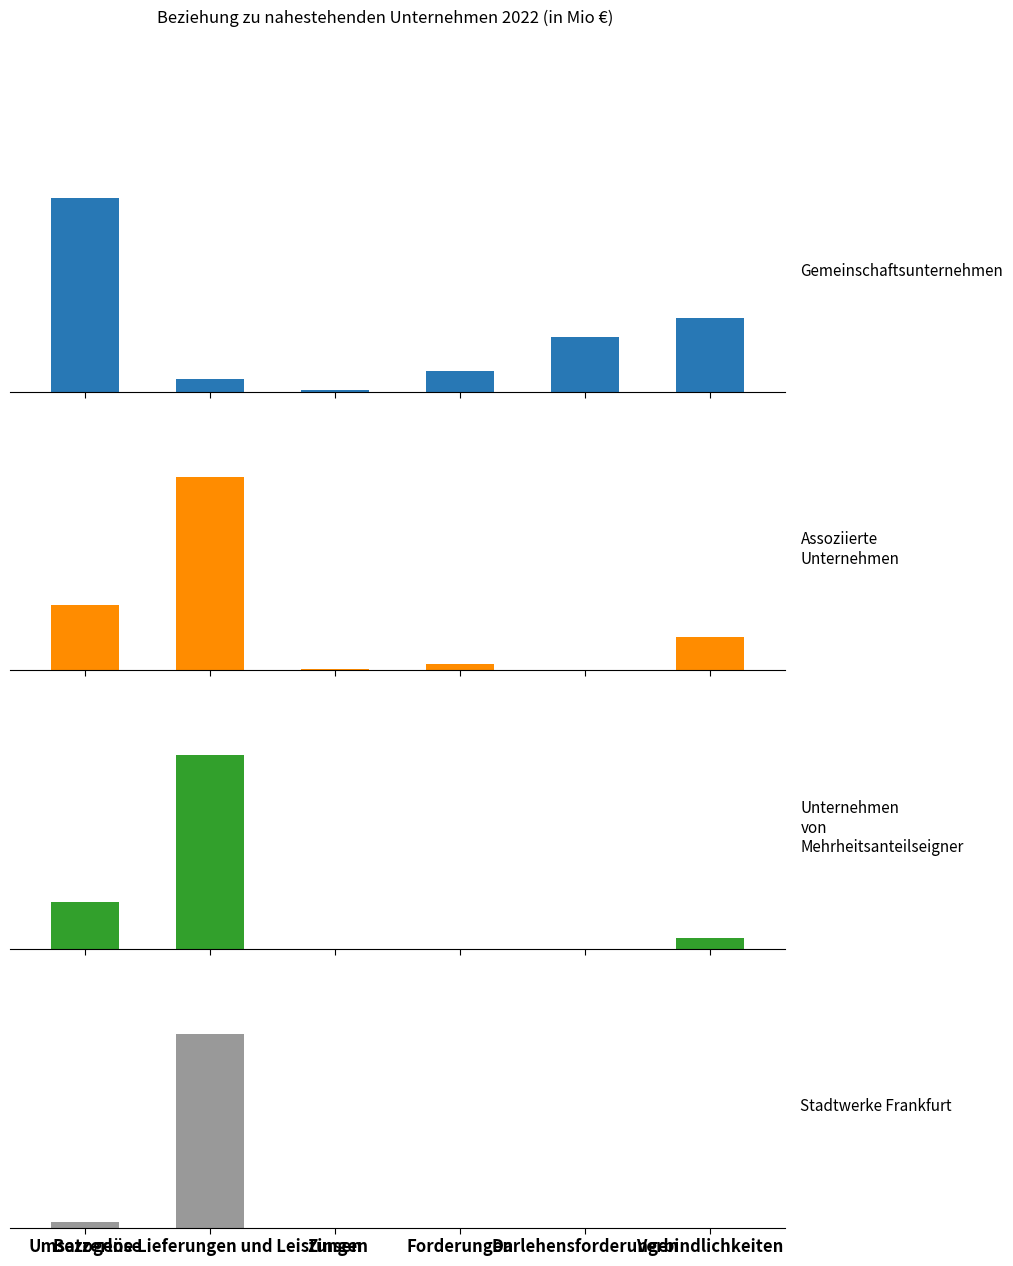

What is the difference between the second highest and second lowest values in the Gemeinschaftsunternehmen series?

30.9